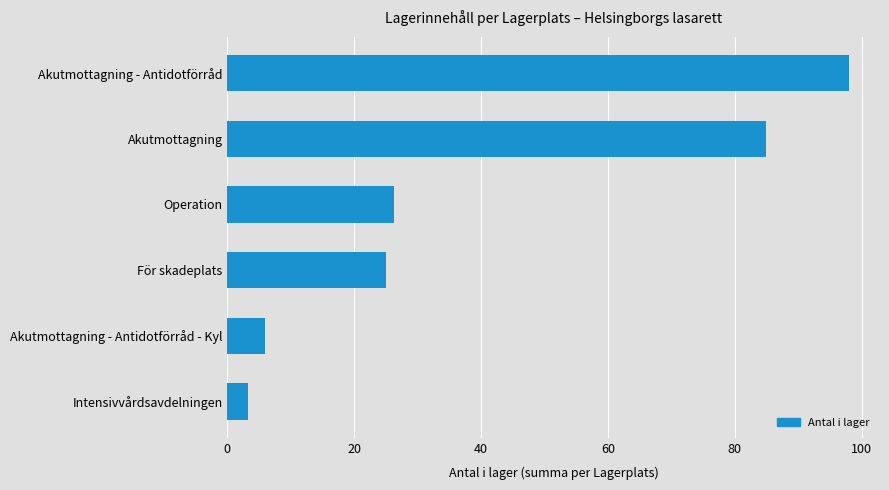

Is it true that the value at Akutmottagning is 42.2?

False